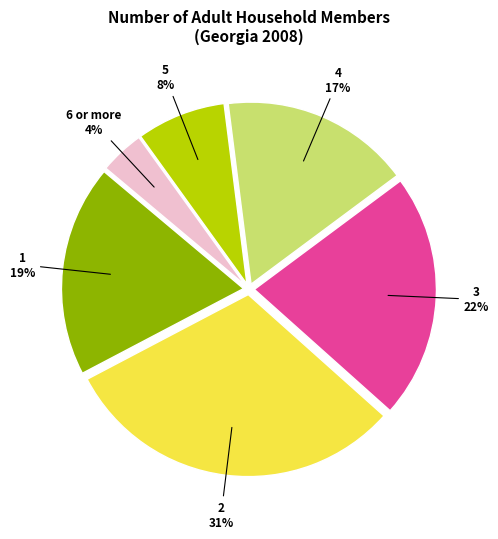

To the nearest percent, what is the difference between the 2 and 3 slice percentages?

9%